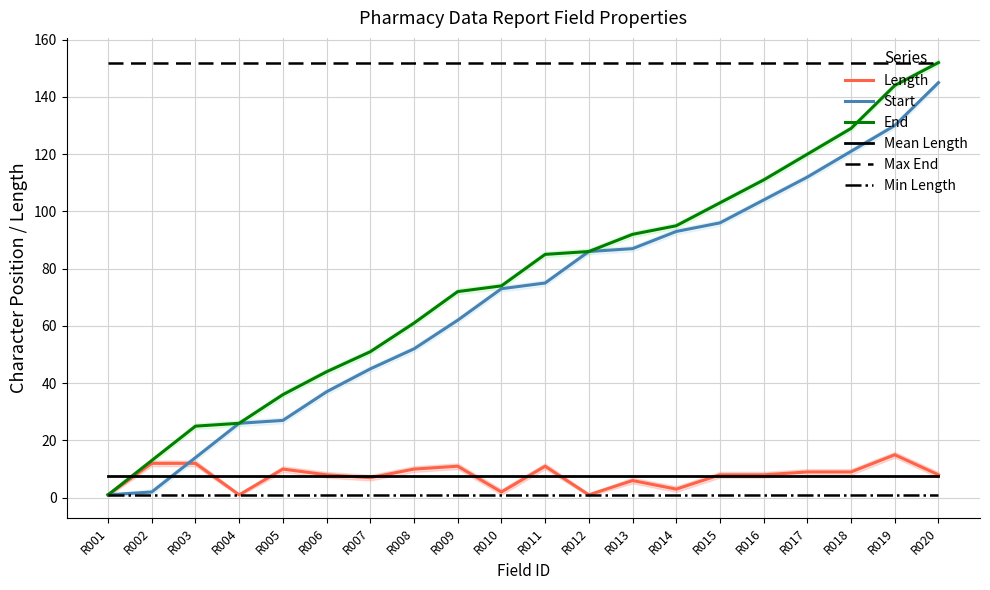

Rank the categories by Mean Length value from highest to lowest.

R001, R002, R003, R004, R005, R006, R007, R008, R009, R010, R011, R012, R013, R014, R015, R016, R017, R018, R019, R020